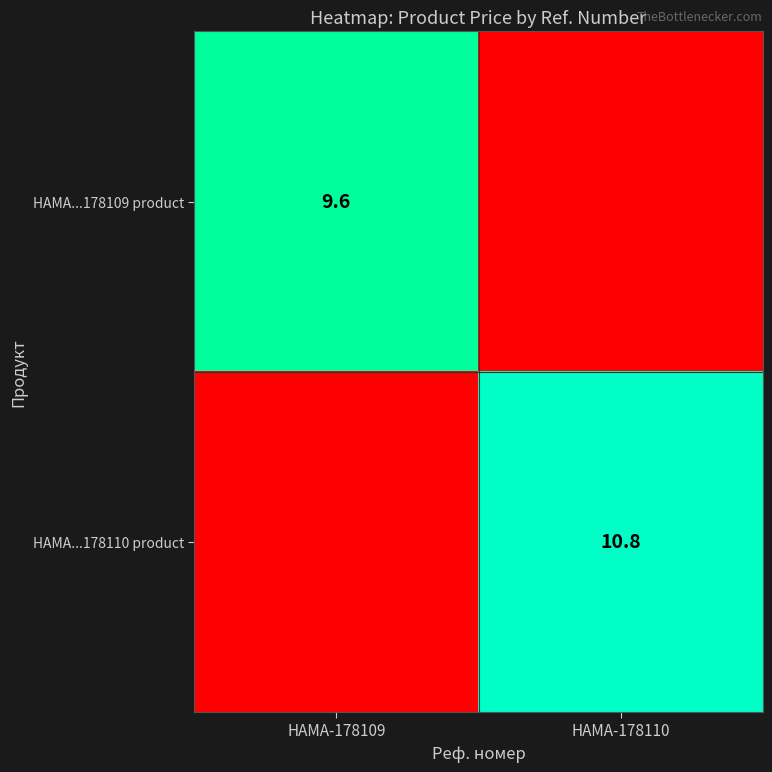

The value of HAMA...178110 product at HAMA-178110 is 10.8. True or false?

True